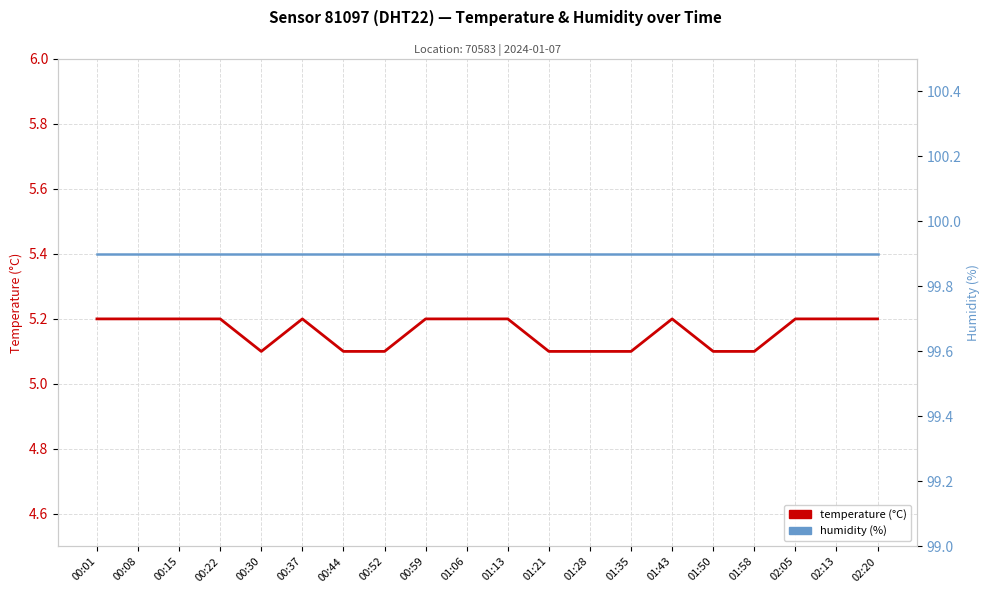

True or false: humidity (%) and temperature (°C) cross at least once.

False